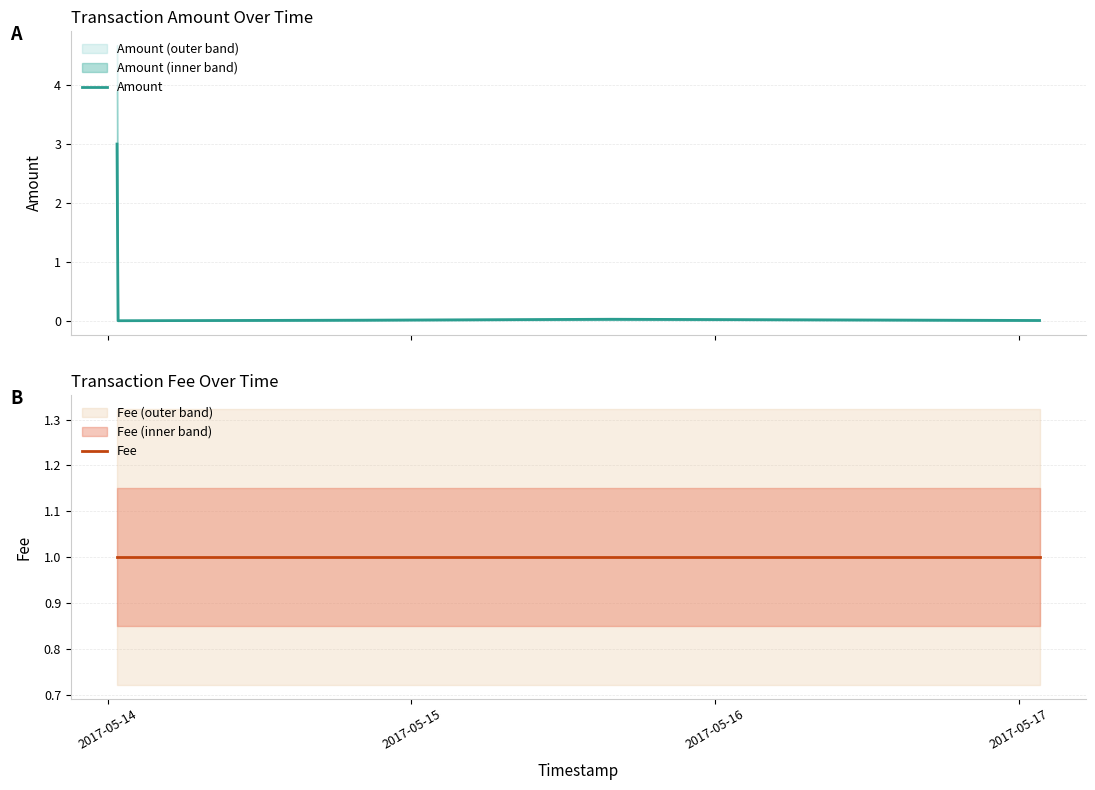

At how many categories does at least one series exceed 0?

5